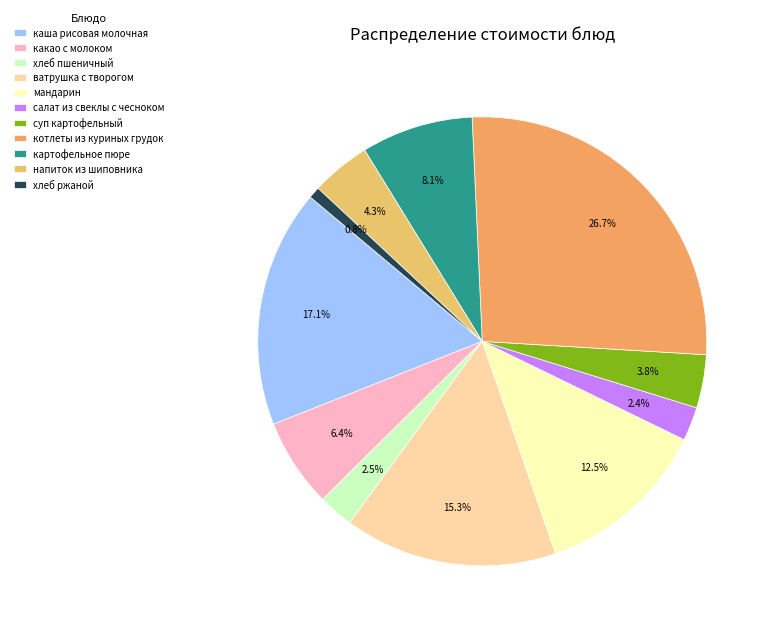

How many segments does this pie chart have?

11